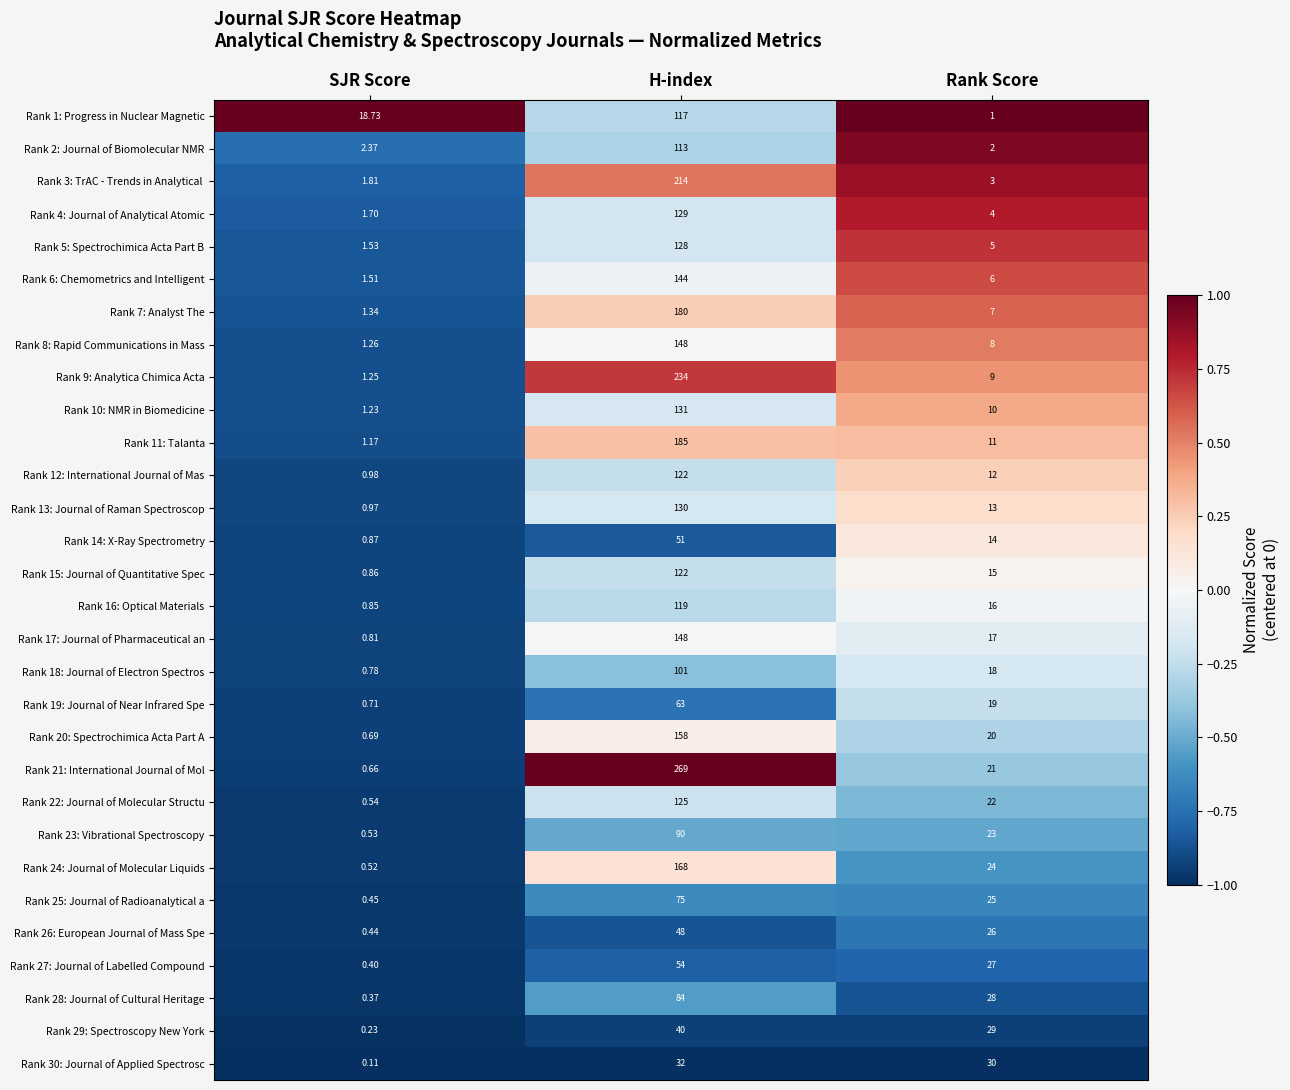

How many distinct data groups are displayed?

30